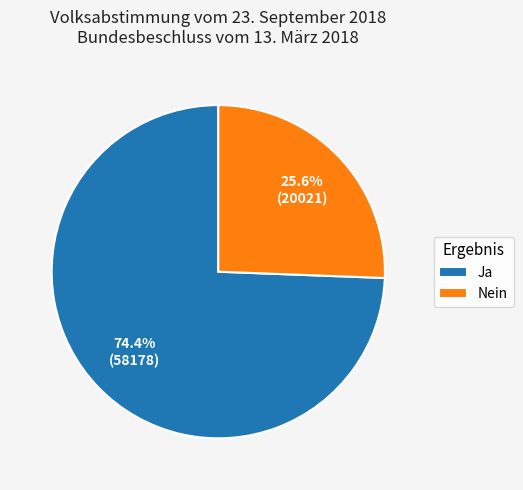

Which slice is the largest?

Ja